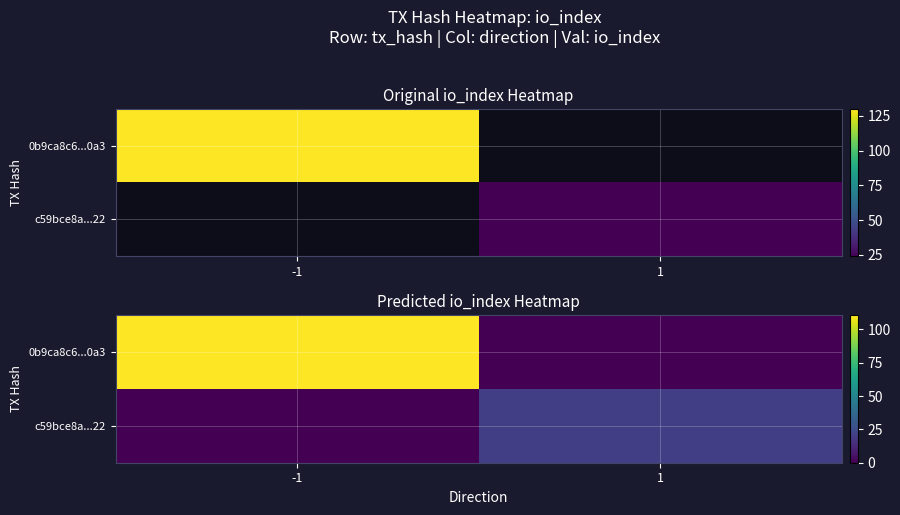

Which series has the widest spread of values?

0b9ca8c6...0a3